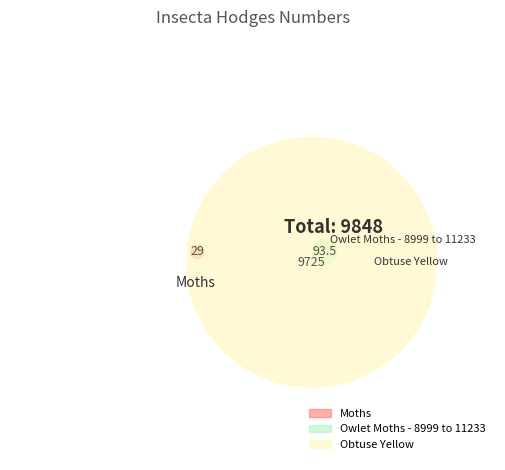

Rank the categories by value from lowest to highest.

Moths, Owlet Moths - 8999 to 11233, Obtuse Yellow